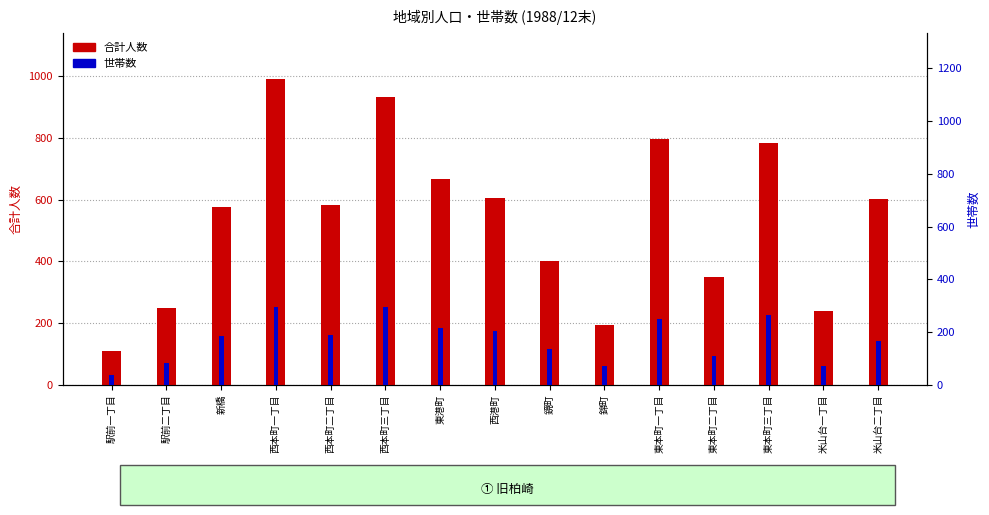

How many bars are there in total?

30